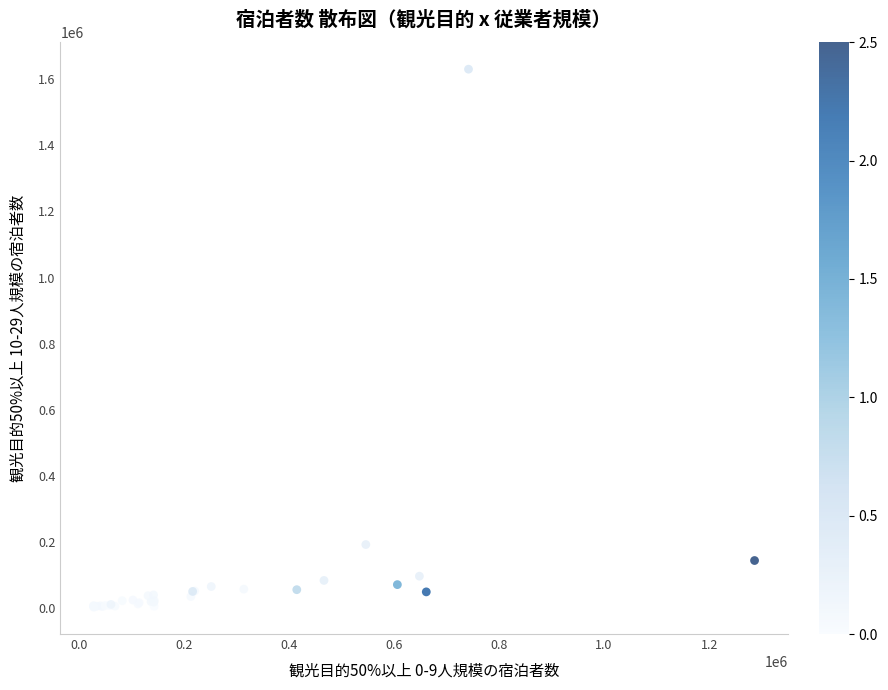

What Y value in the scatter plot is closest to 816620?

192530